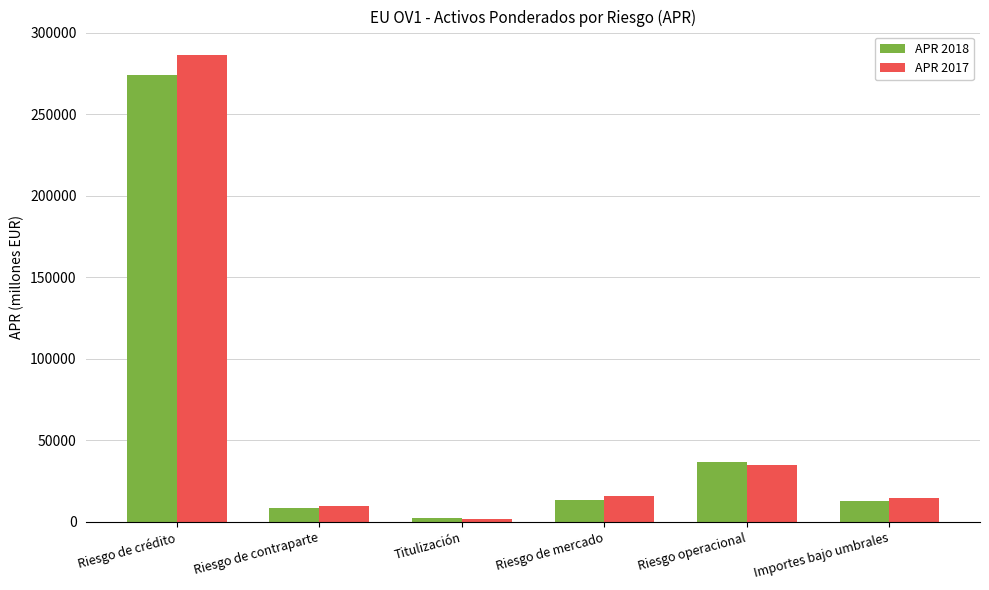

How many data points in APR 2018 are above 13315?

3